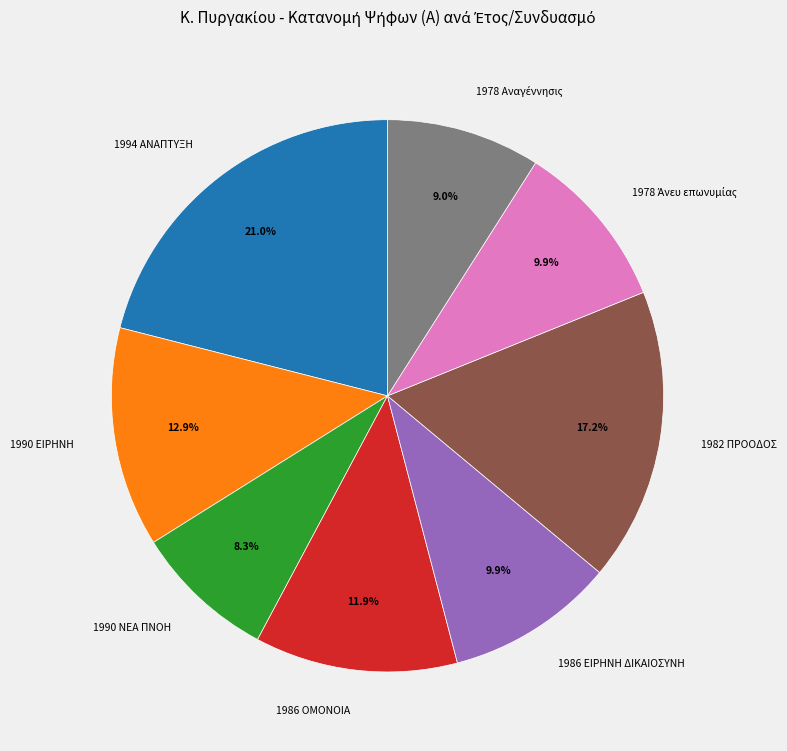

To the nearest percent, what percentage of the pie is 1982 ΠΡΟΟΔΟΣ?

17%